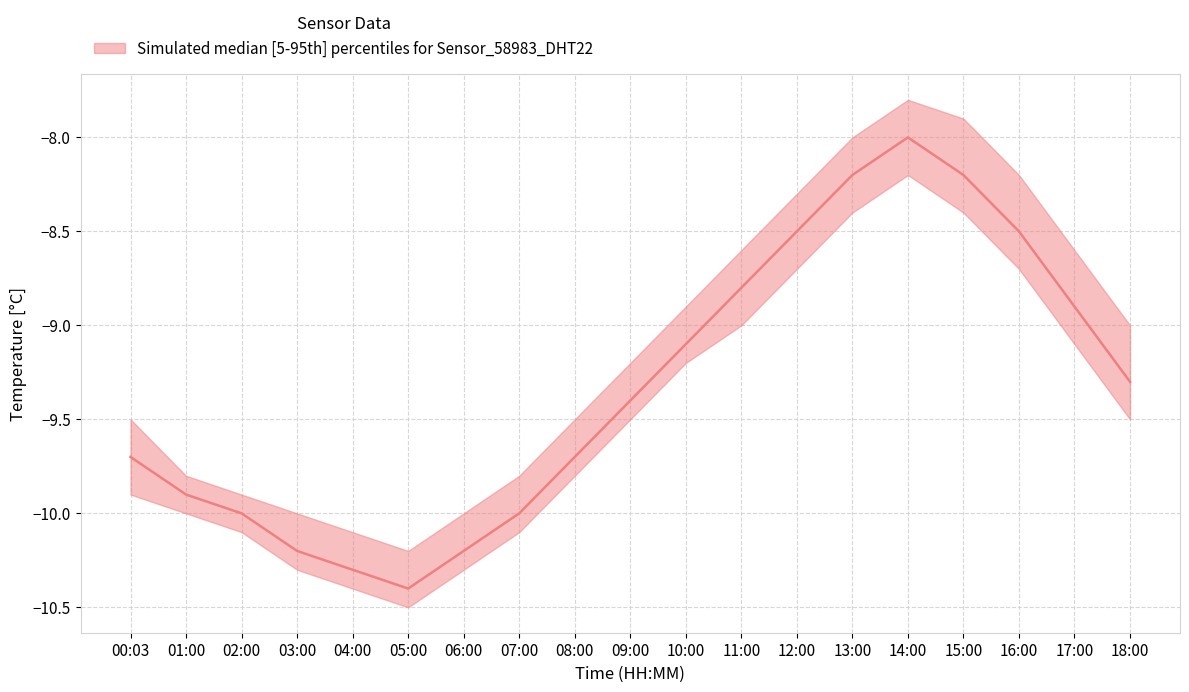

True or false: temperature_lower and temperature_upper intersect in this chart.

False